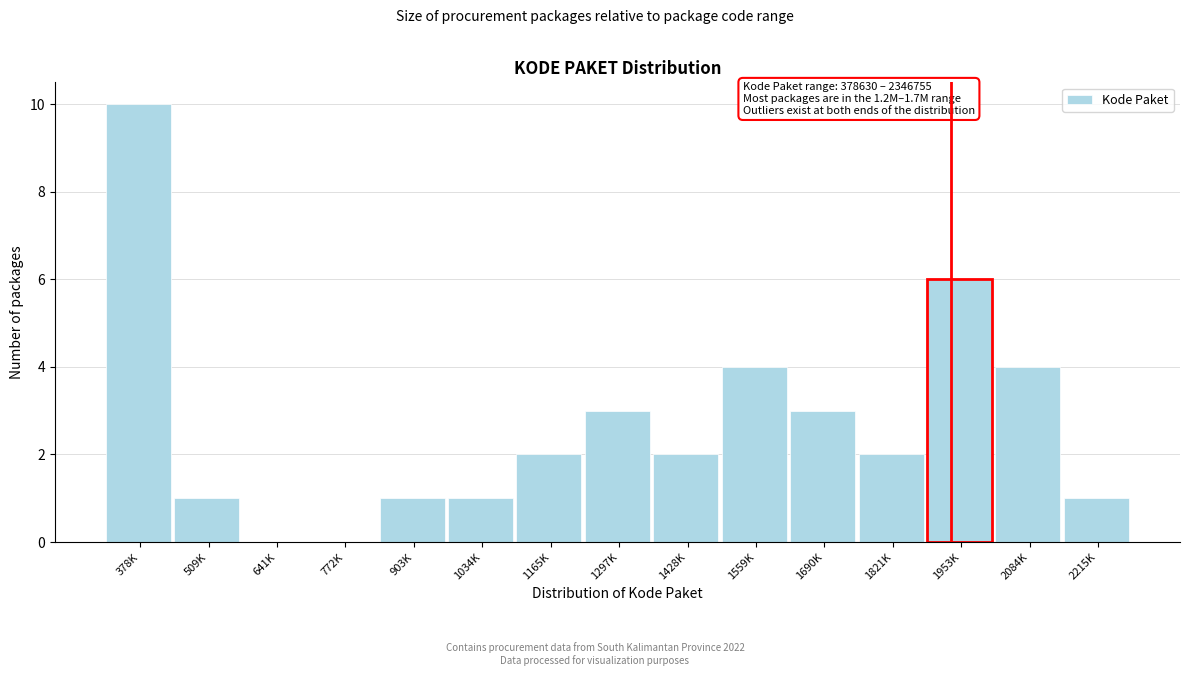

Reading left to right, extract all data points from this chart.

378K=10	509K=1	641K=0	772K=0	903K=1	1034K=1	1165K=2	1297K=3	1428K=2	1559K=4	1690K=3	1821K=2	1953K=6	2084K=4	2215K=1